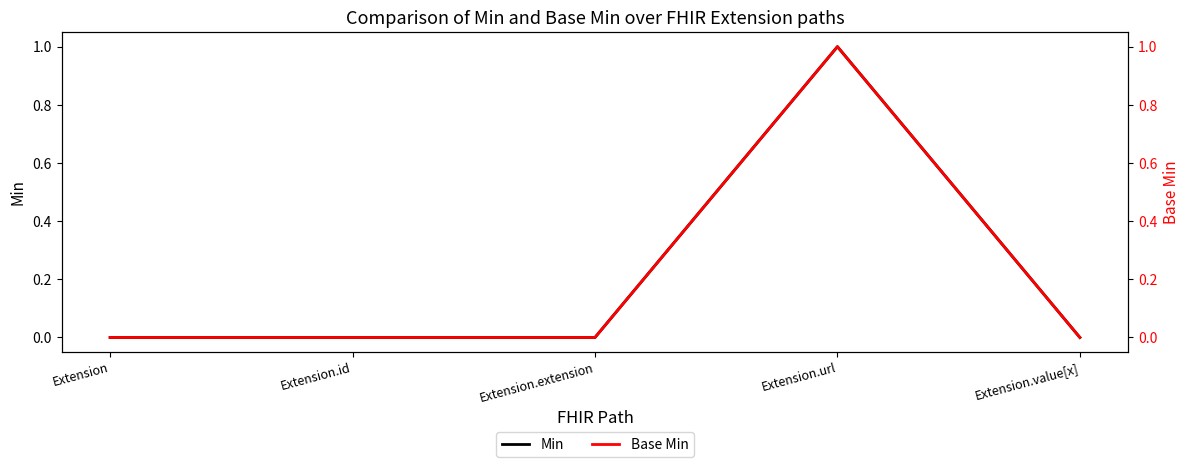

Count the Base Min values in the range 0 to 1.

5